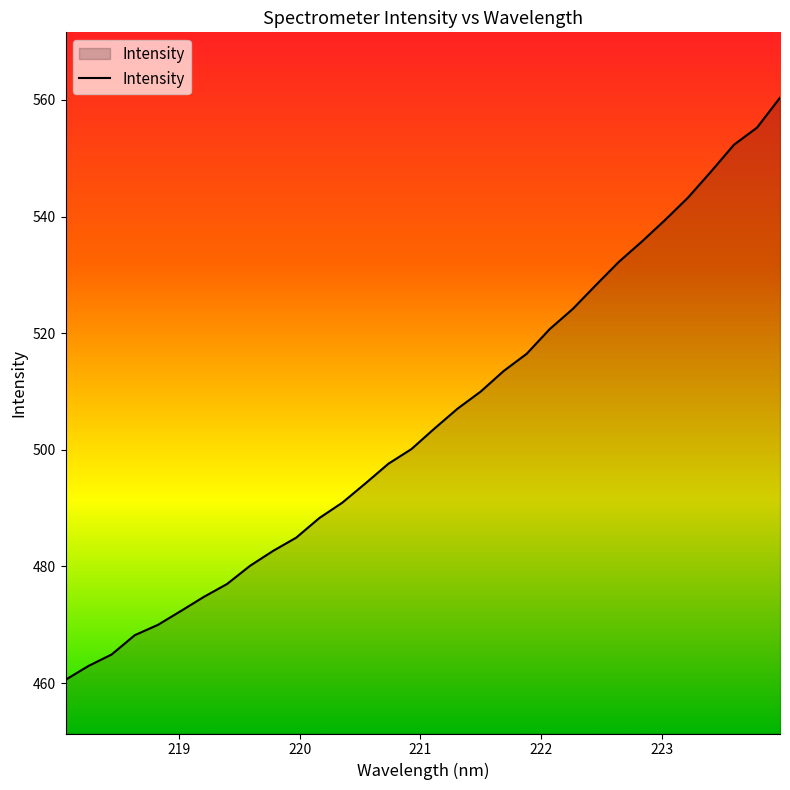

What is the difference between the second highest and minimum values?

94.7